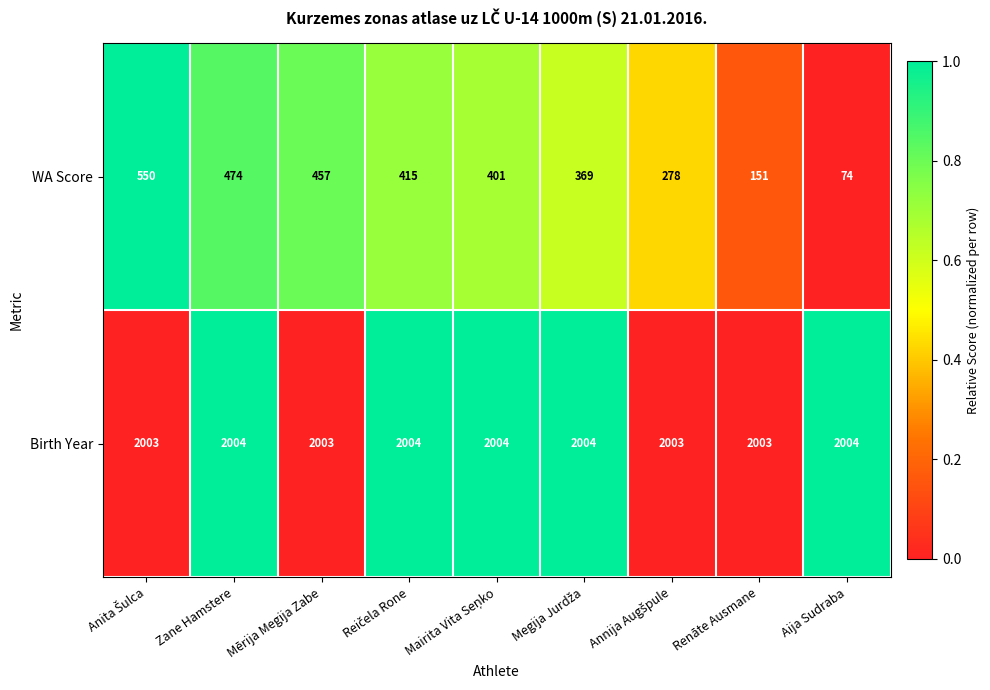

Which series has the largest total across all categories?

Birth Year